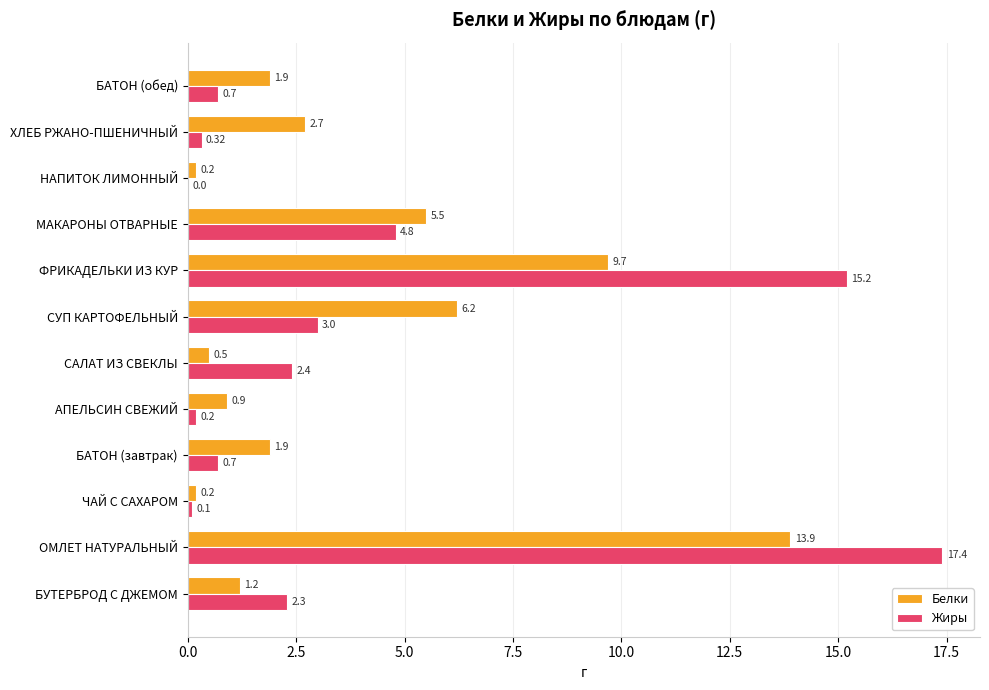

Where is Жиры nearest to the value 8?

МАКАРОНЫ ОТВАРНЫЕ